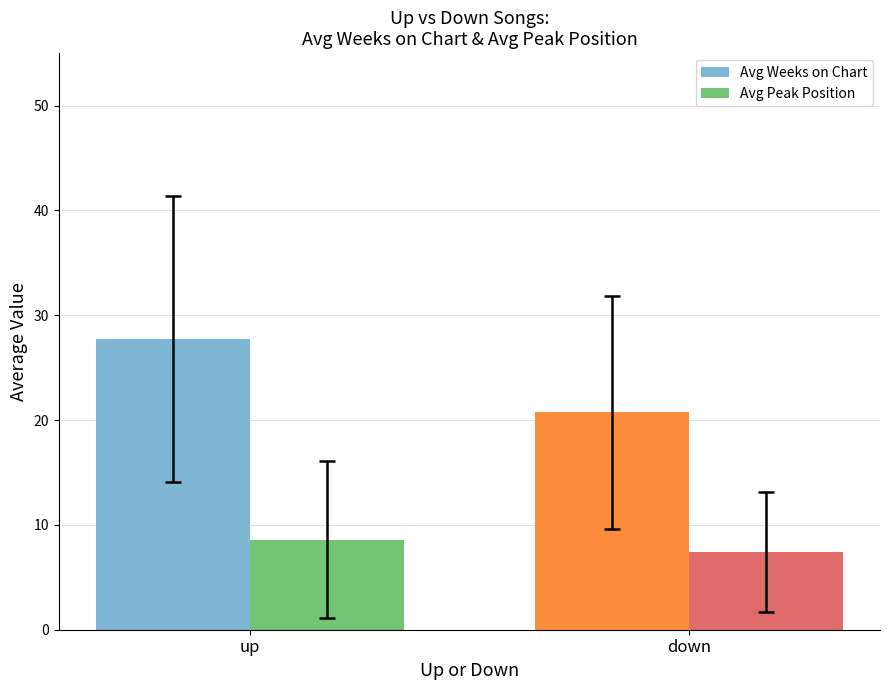

At which label does Avg Weeks on Chart reach its peak?

up